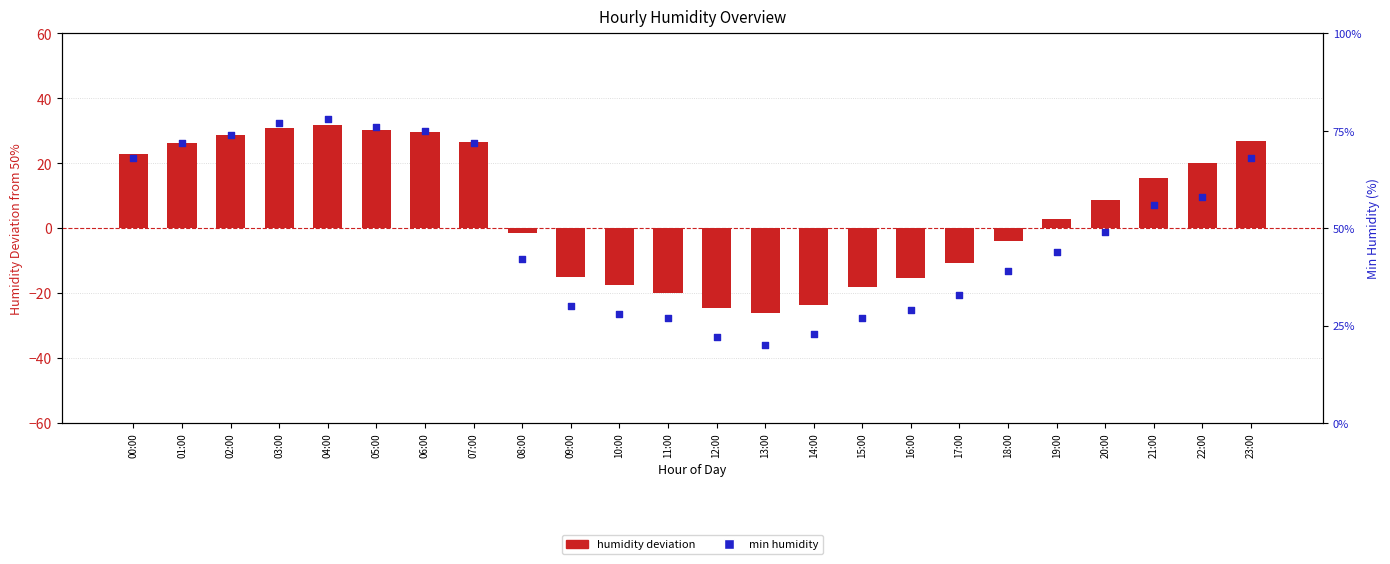

Which series has the largest Y range (max minus min)?

min humidity